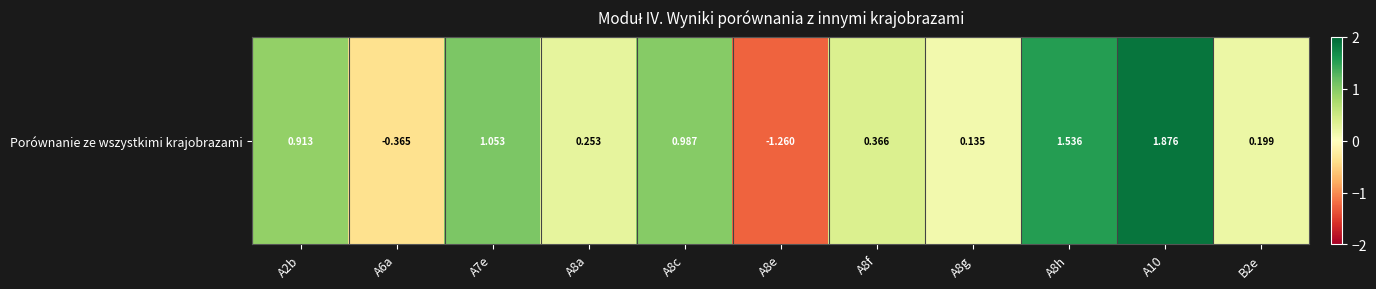

The chart shows a value of 0.4 at A8f. True or false?

True